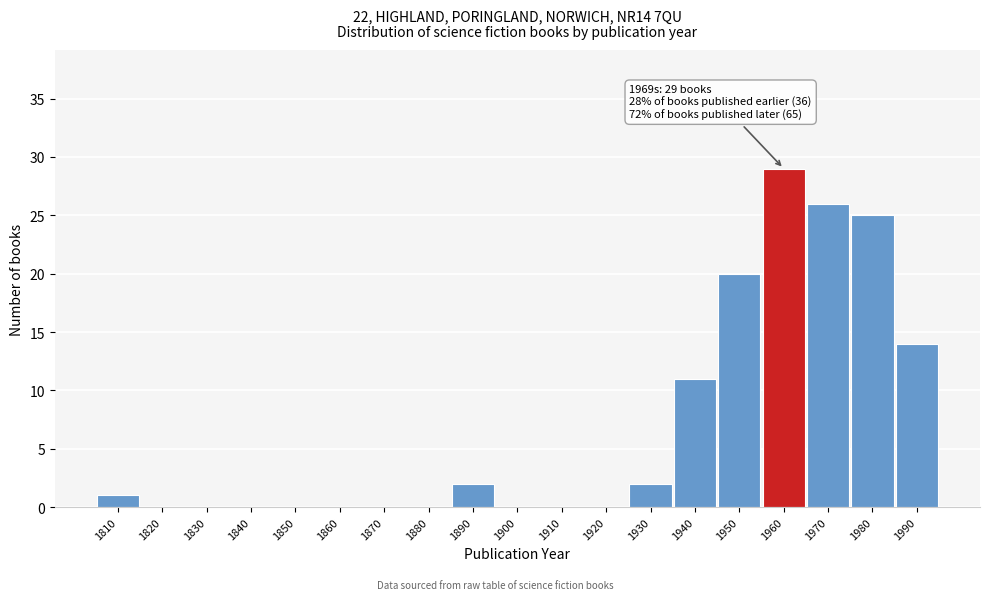

Reading right to left, what are all the values shown in this chart?

1990=14	1980=25	1970=26	1960=29	1950=20	1940=11	1930=2	1920=0	1910=0	1900=0	1890=2	1880=0	1870=0	1860=0	1850=0	1840=0	1830=0	1820=0	1810=1